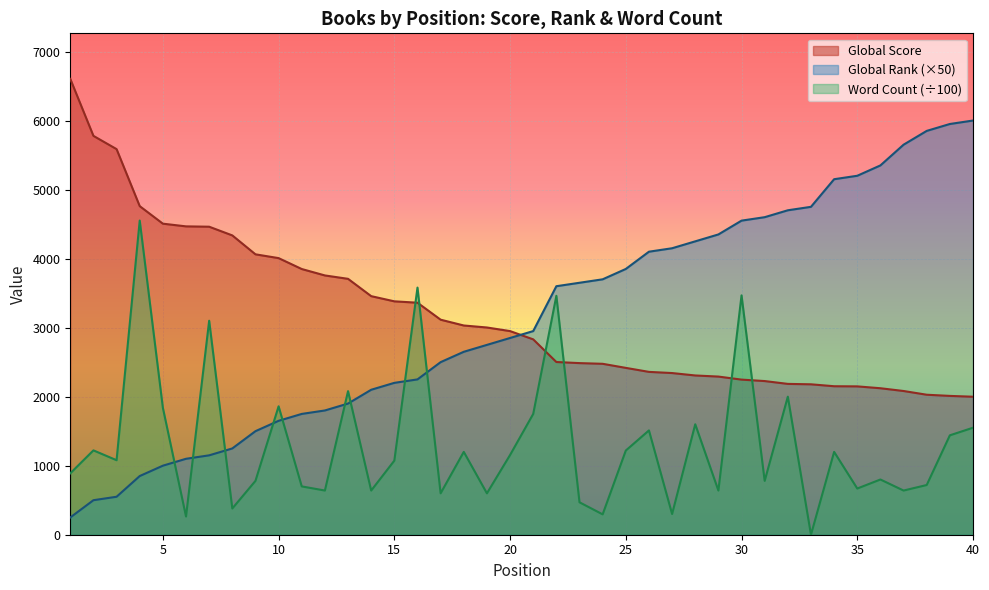

What is the approximate value of Global Score at 23?

2486.0